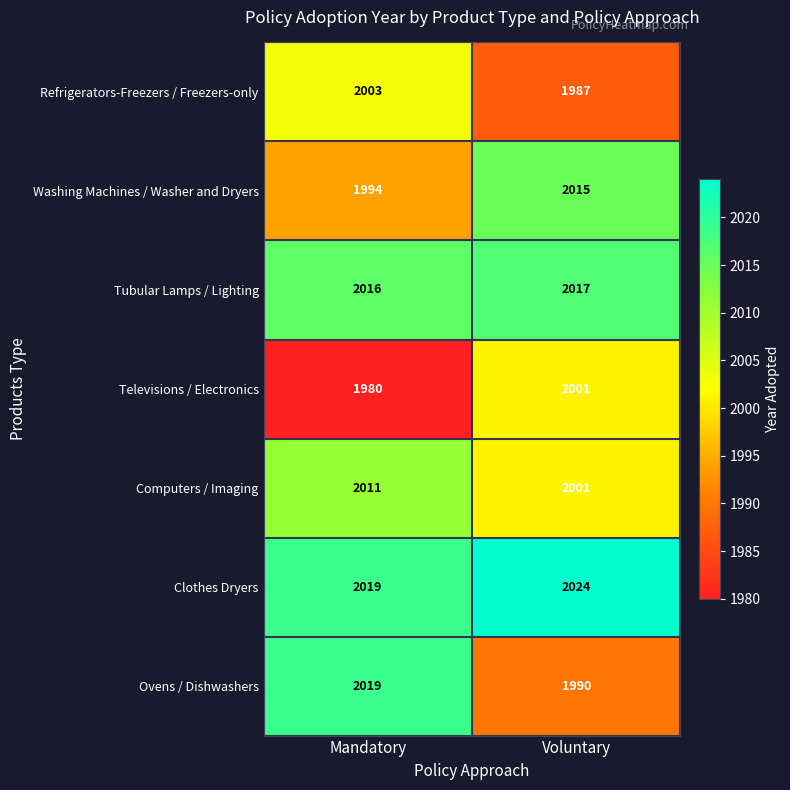

Which series has the largest range (max minus min)?

Ovens / Dishwashers